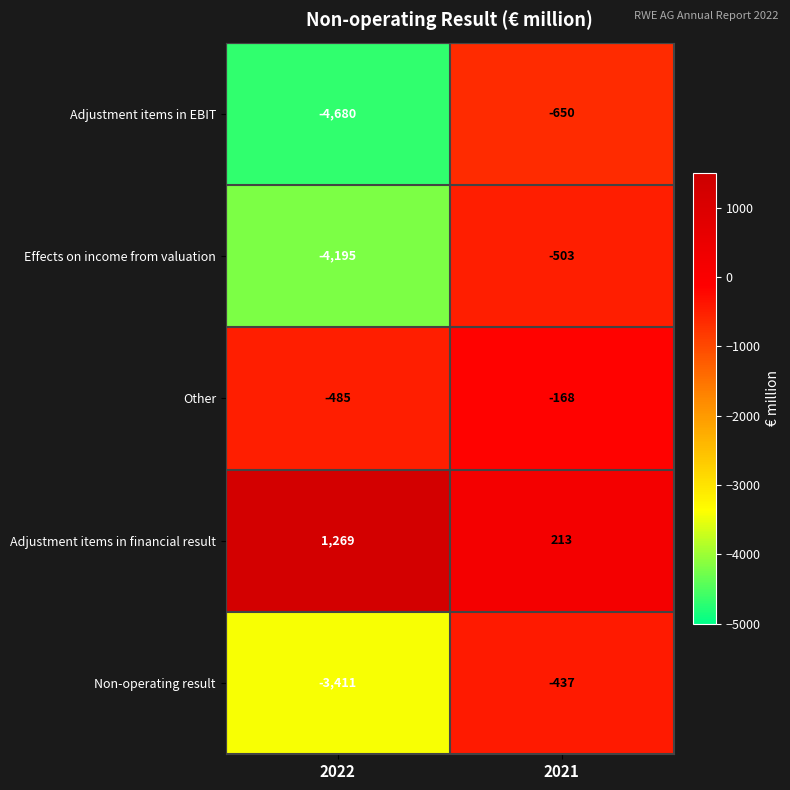

What is the greatest value displayed?

1269